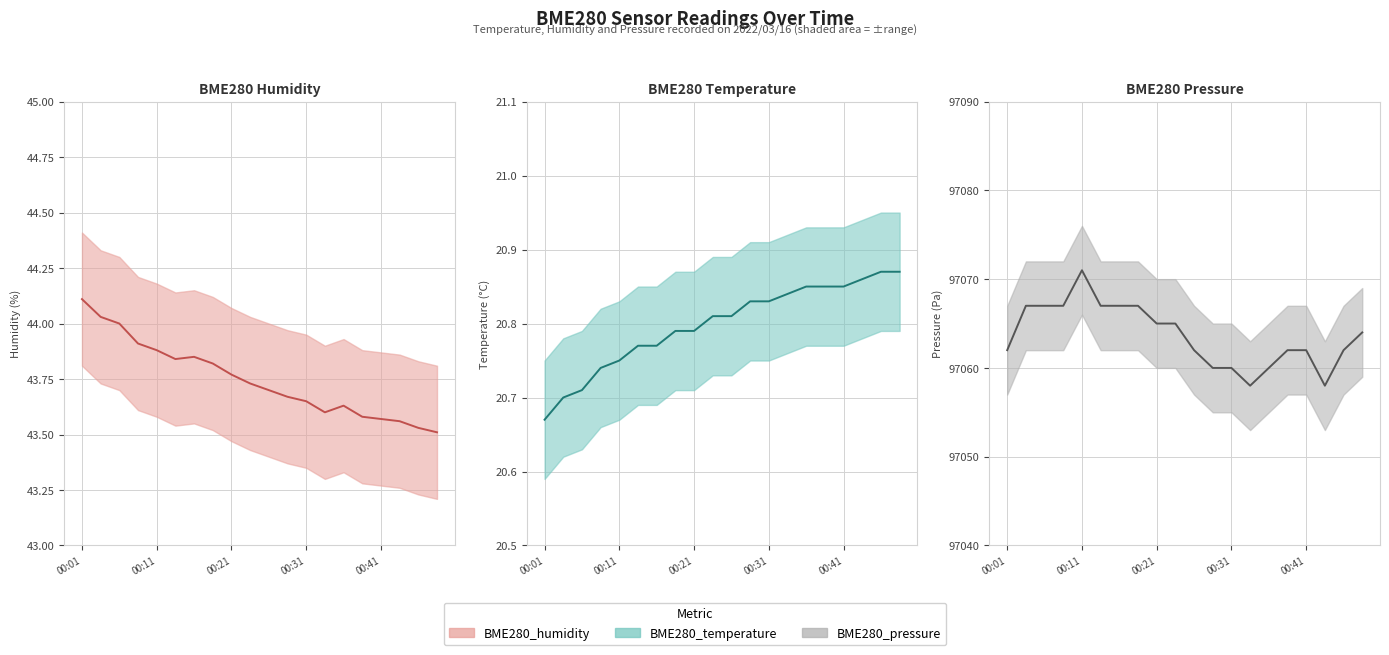

The BME280_temperature series shows 20.8 at 00:18. True or false?

True